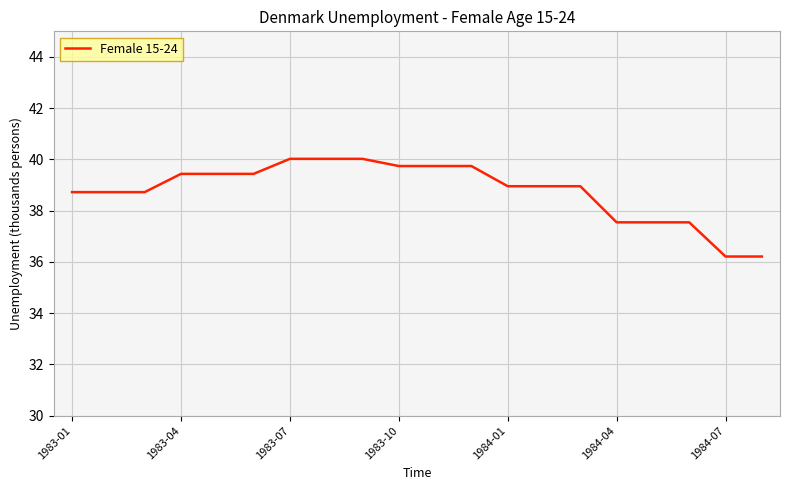

What is the average value?

38.8